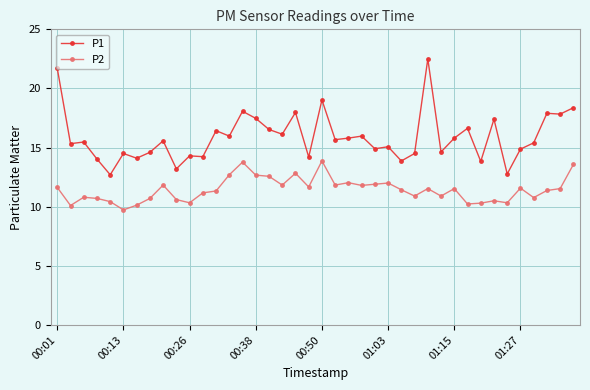

True or false: P1 and P2 cross at least once.

False